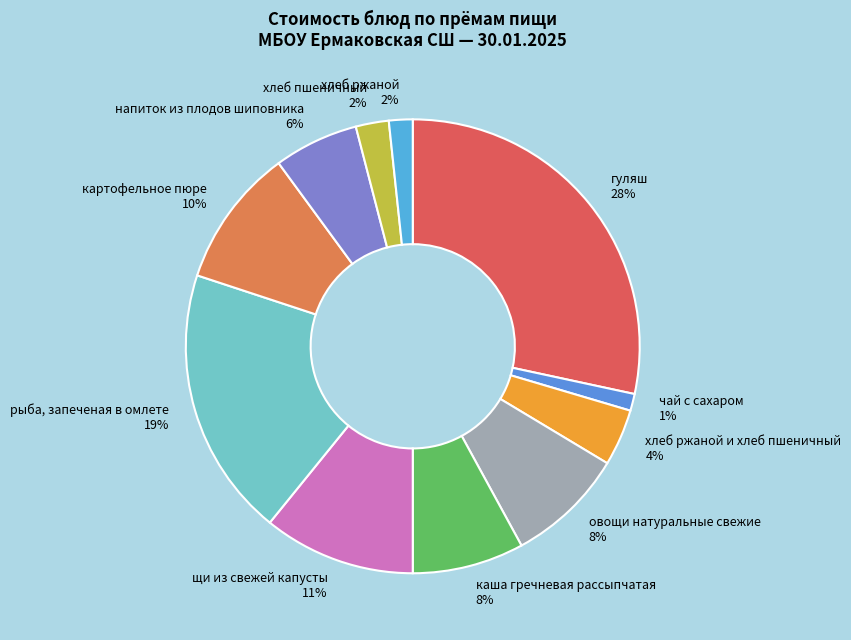

Is the sum of рыба, запеченая в омлете and гуляш greater than half?

No